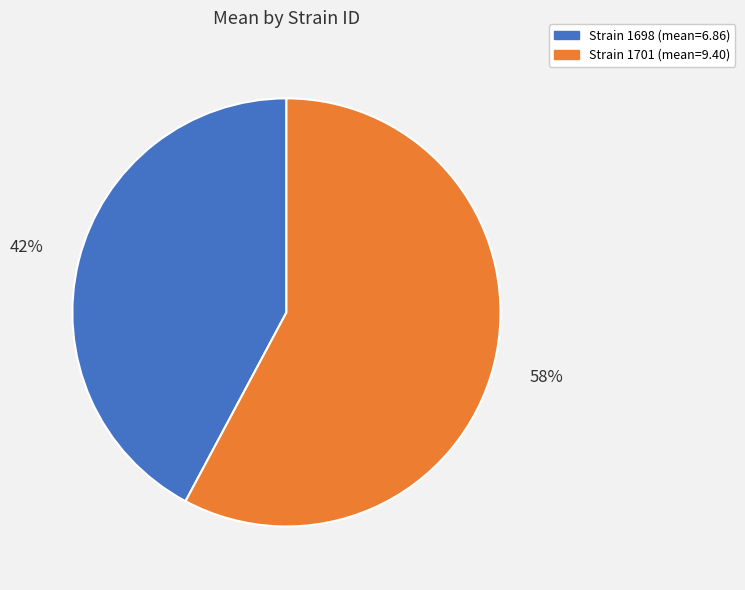

Rank the categories by value from highest to lowest.

Strain 1701 (mean=9.40), Strain 1698 (mean=6.86)